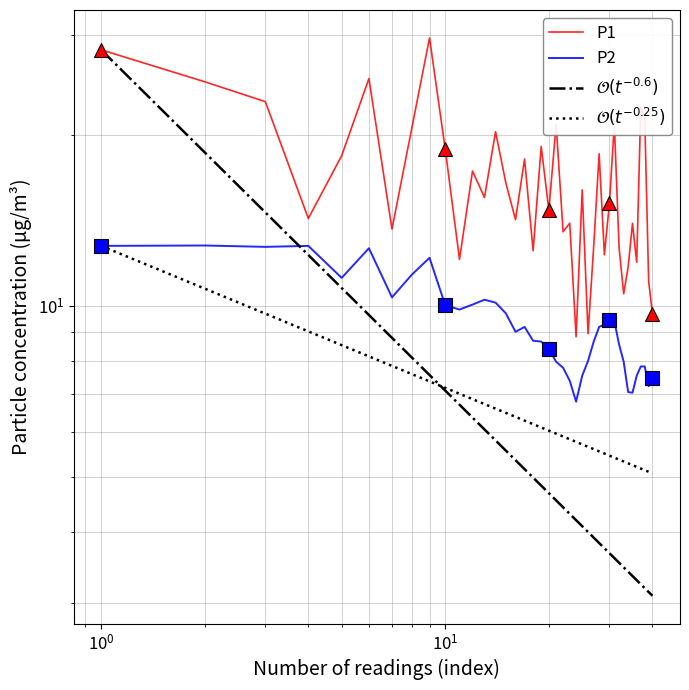

What is the difference between the maximum and minimum values in the P2 series?

6.0